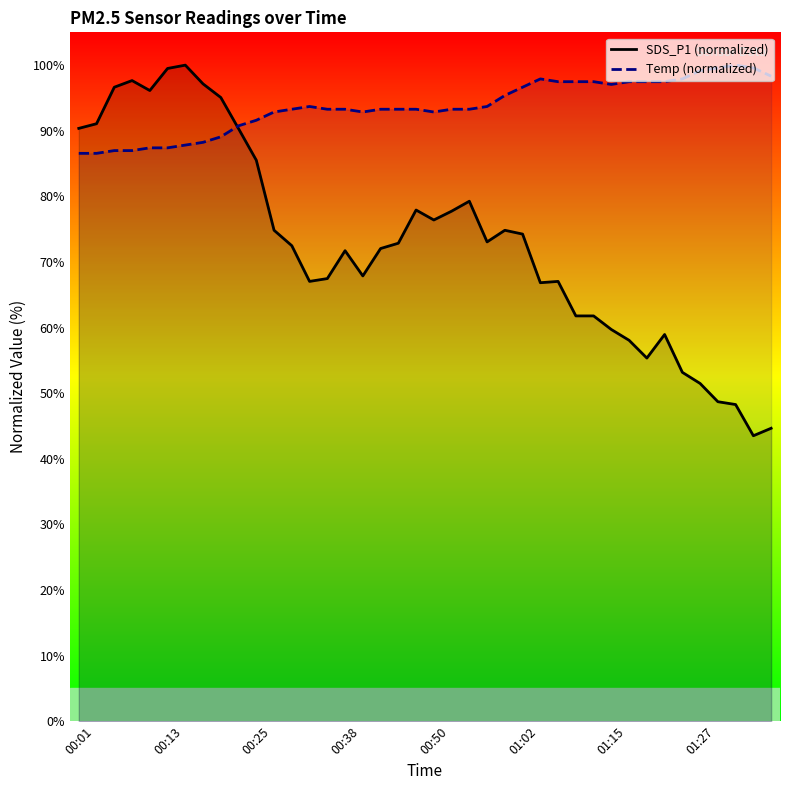

What is the total value across all series at 00:50?

169.3